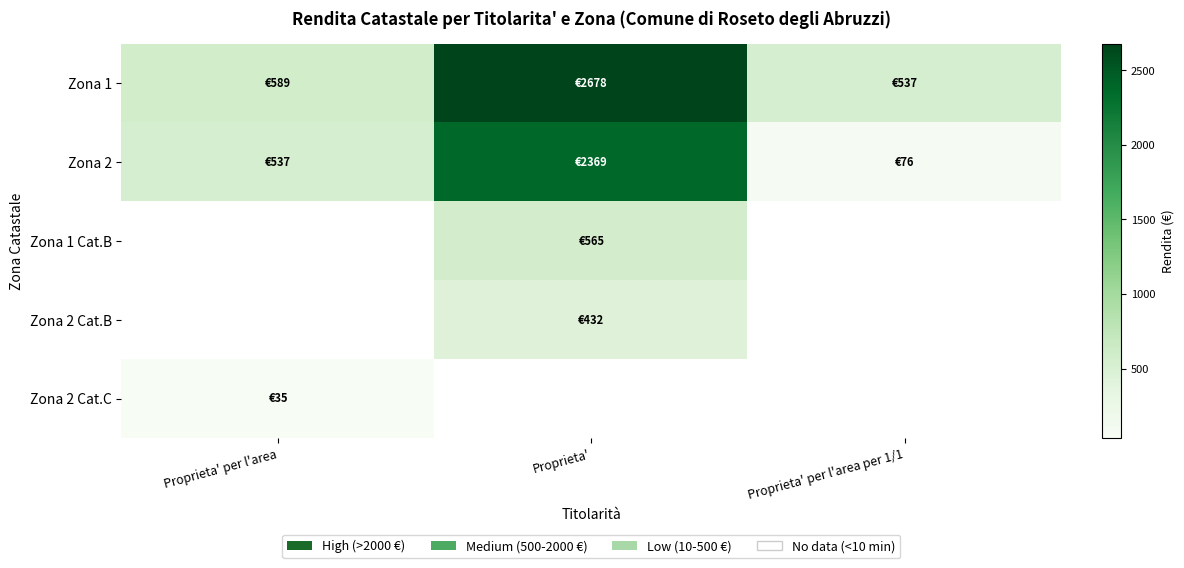

The Zona 2 Cat.B series shows 432.0 at Proprieta'. True or false?

True